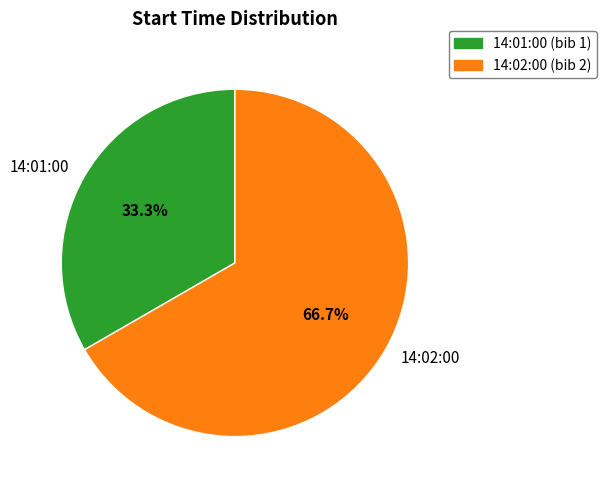

Is there any slice that represents more than half of the pie?

Yes